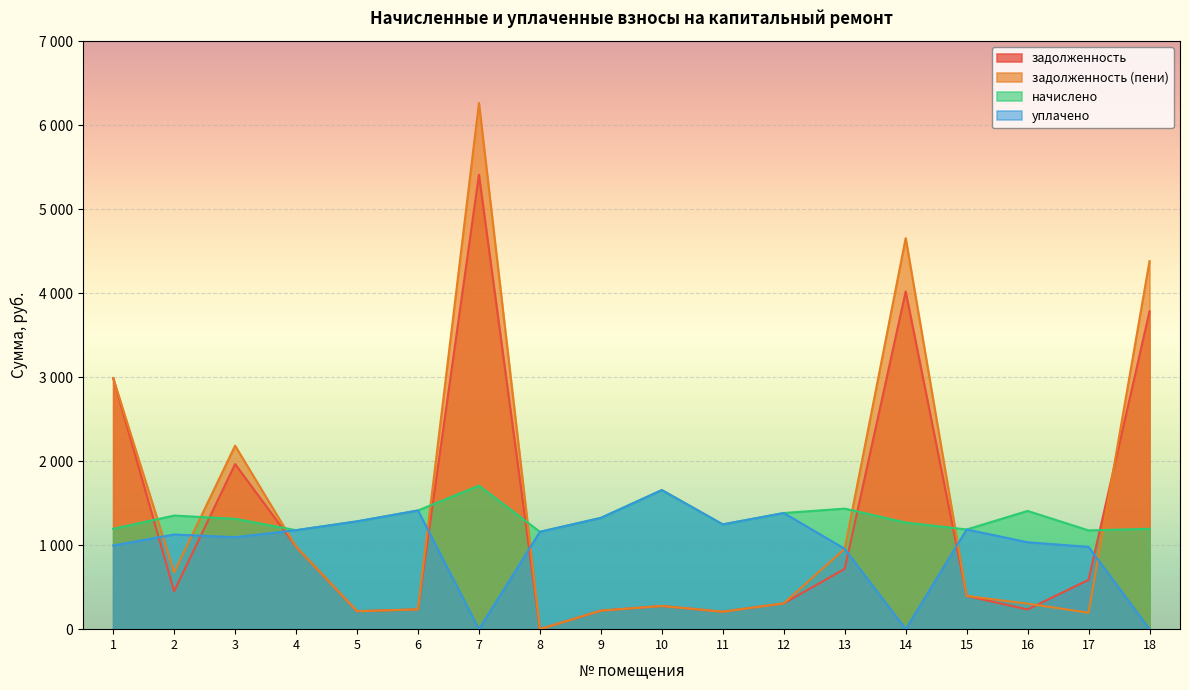

Which series has the largest total across all categories?

задолженность (пени)